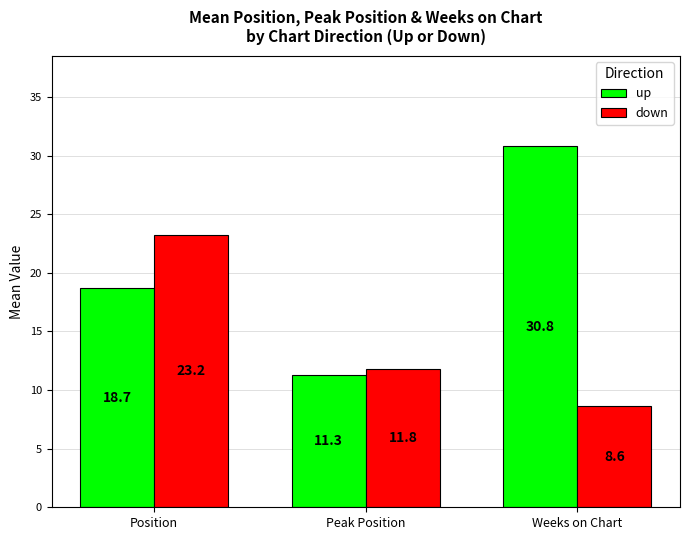

Which series has the largest total across all categories?

up